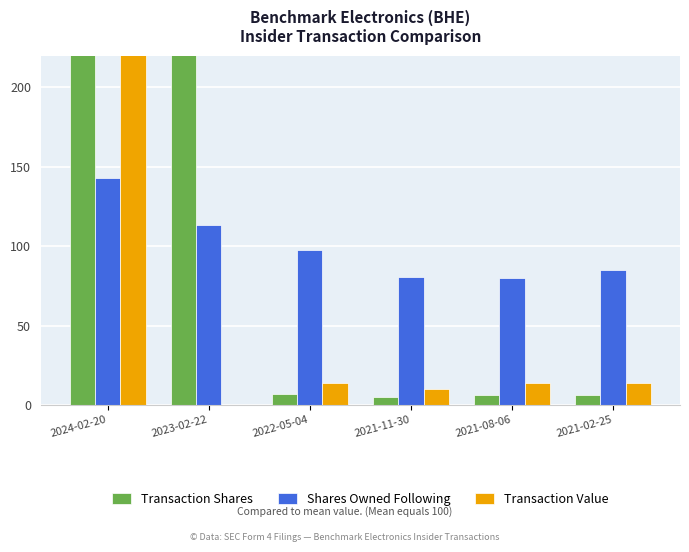

Which series has the widest spread of values?

Transaction Value